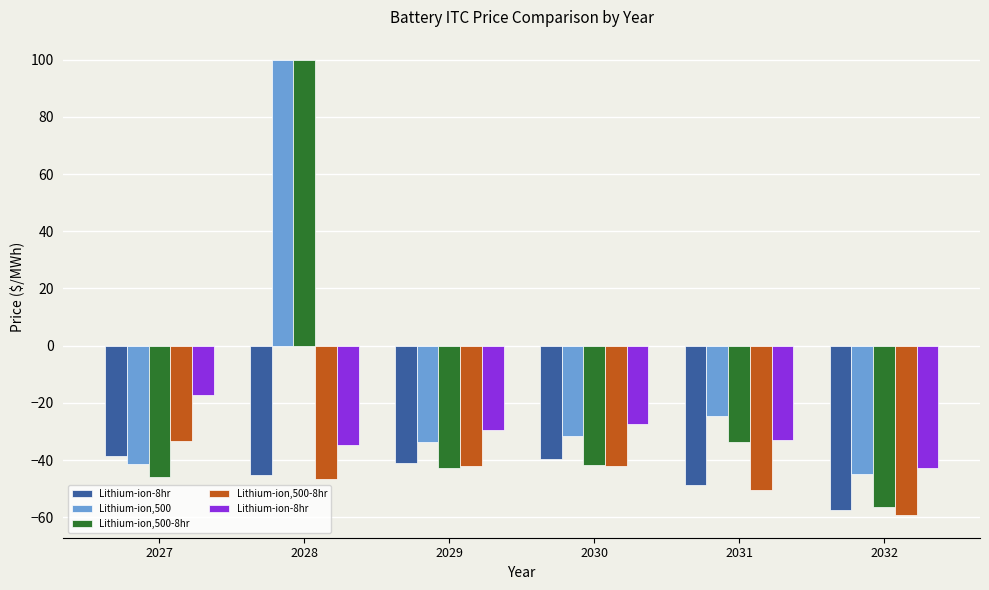

True or false: Lithium-ion-8hr has a value of -42.7 at 2032.

True